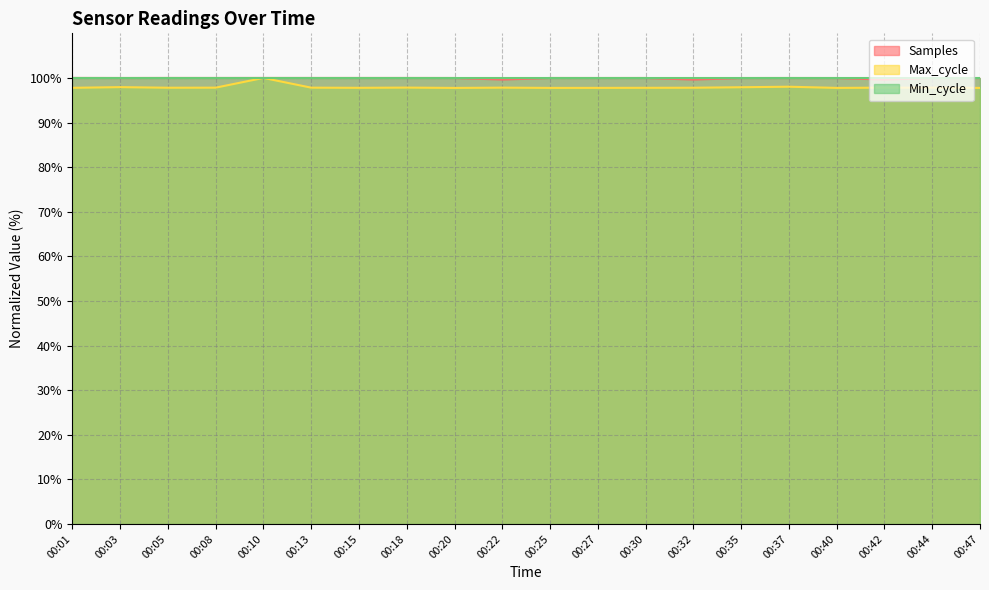

At which label does Samples reach its minimum?

00:42